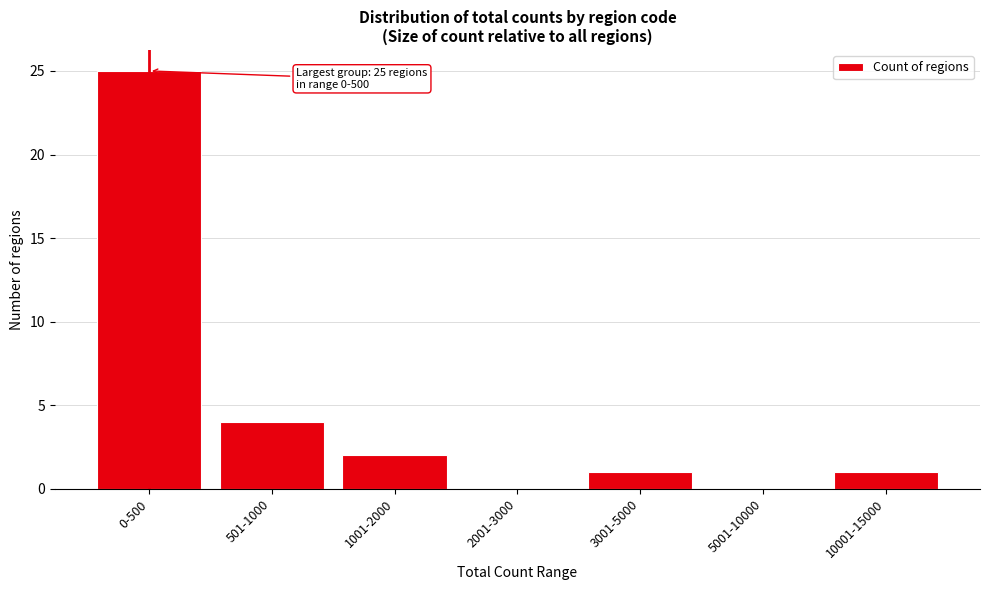

Reading left to right, what are all the values shown in this chart?

0-500=25	501-1000=4	1001-2000=2	2001-3000=0	3001-5000=1	5001-10000=0	10001-15000=1